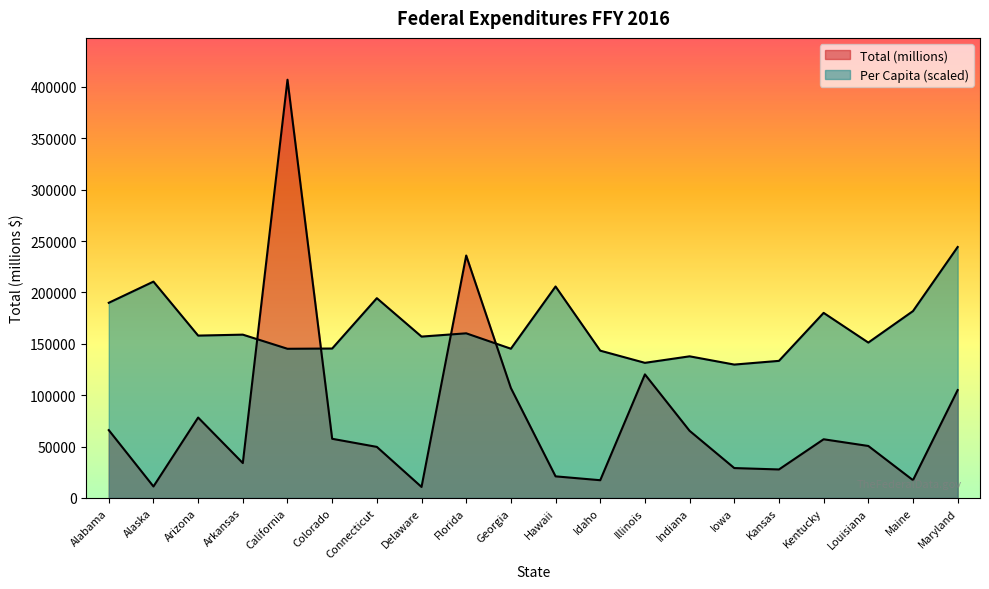

What is the approximate value of Total (millions) at Colorado?

57551.2